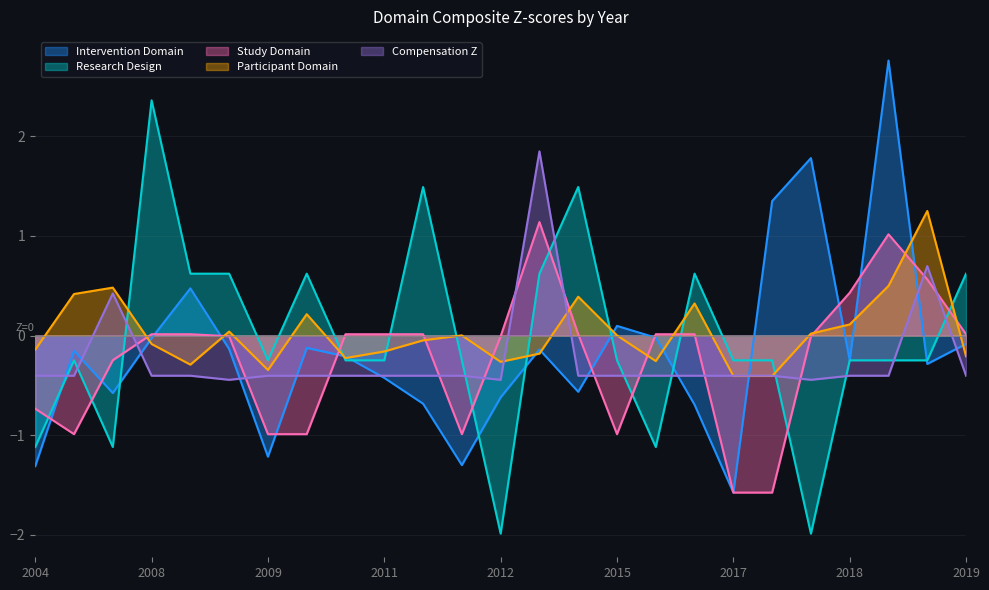

True or false: Compensation_Z and Participant_Domain cross at least once.

True